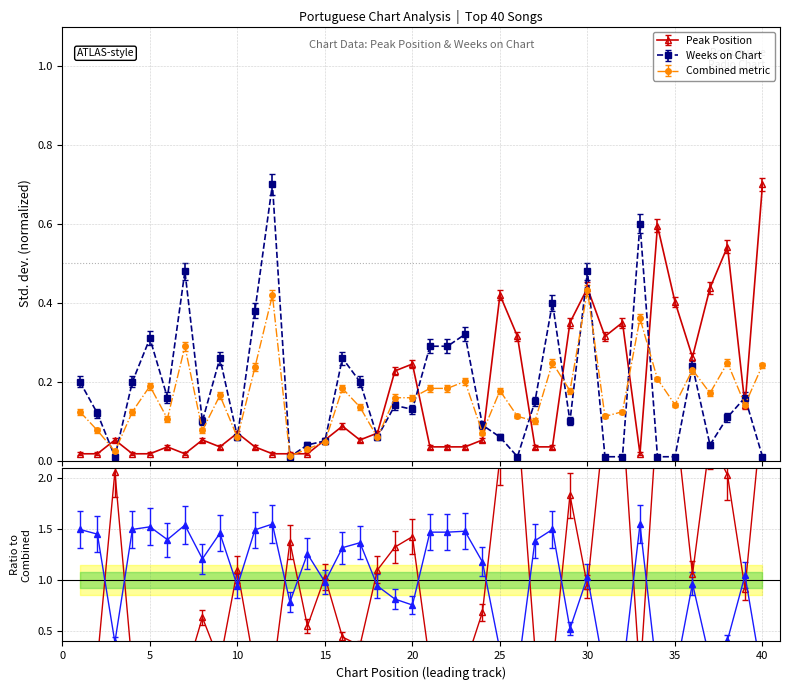

Read the Peak Position value at 3.

0.1